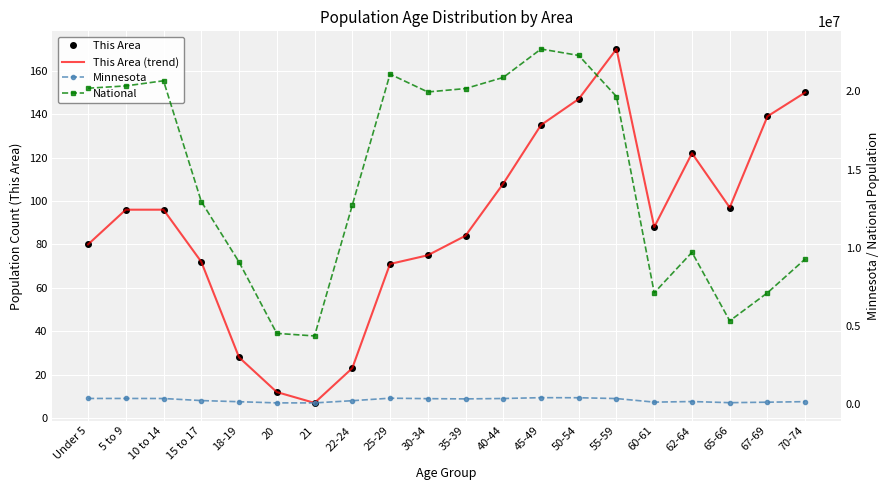

Which series changed the most between Under 5 and 20?

National